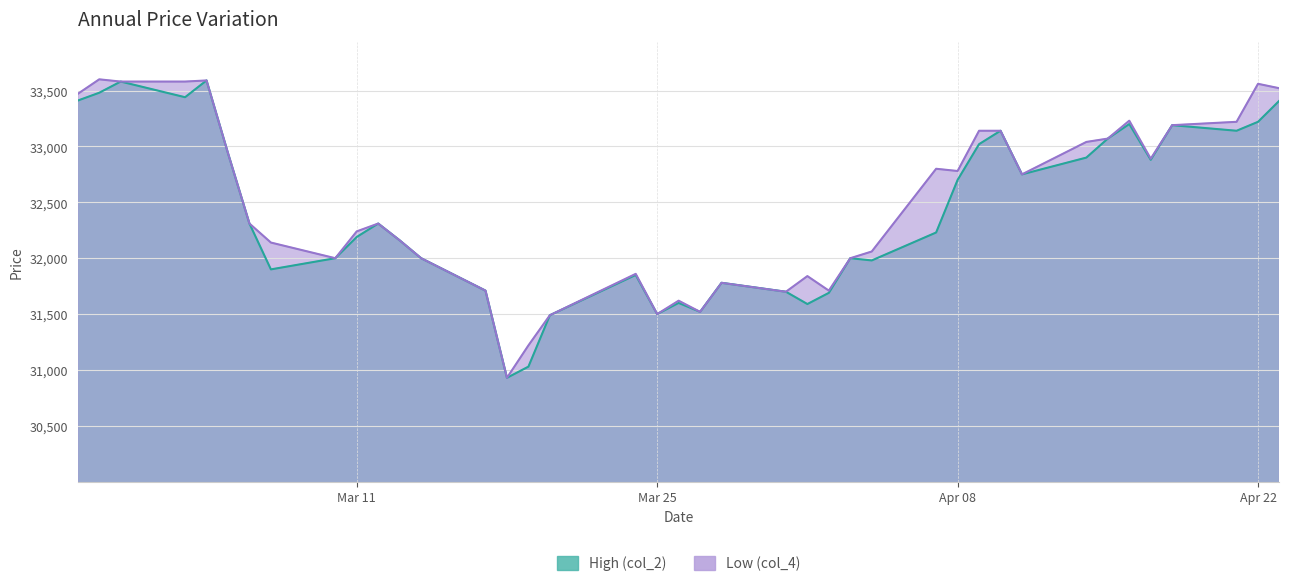

What is the highest value of the Low (col_4) series?

33600